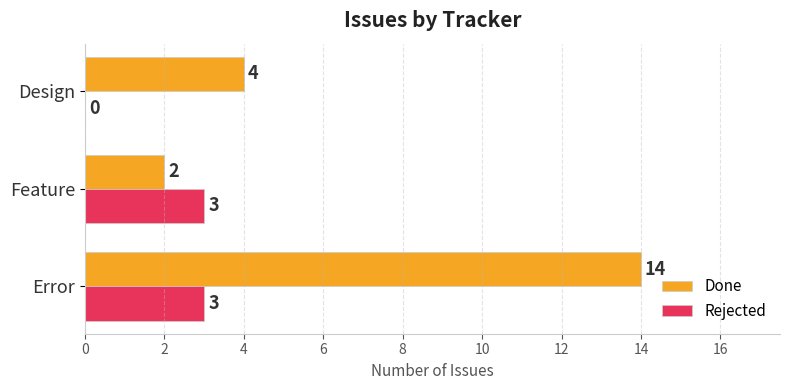

What is the highest value of the Done series?

14